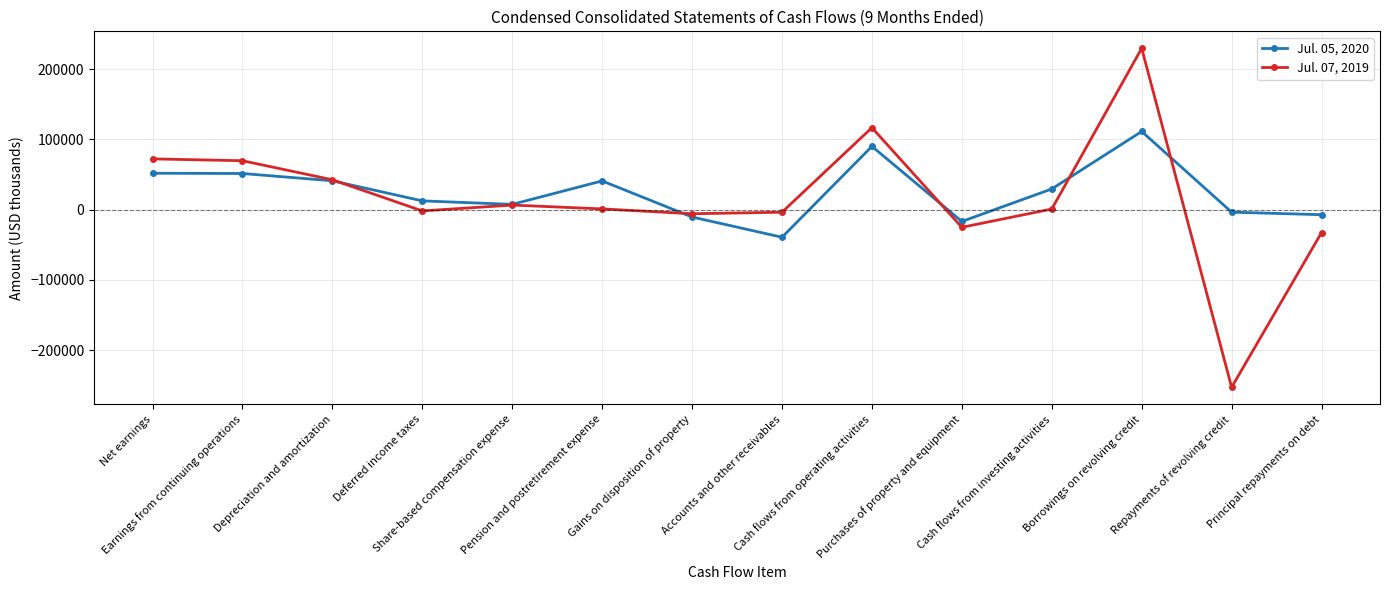

Rank the series by their average value, from lowest to highest.

Jul. 07, 2019, Jul. 05, 2020